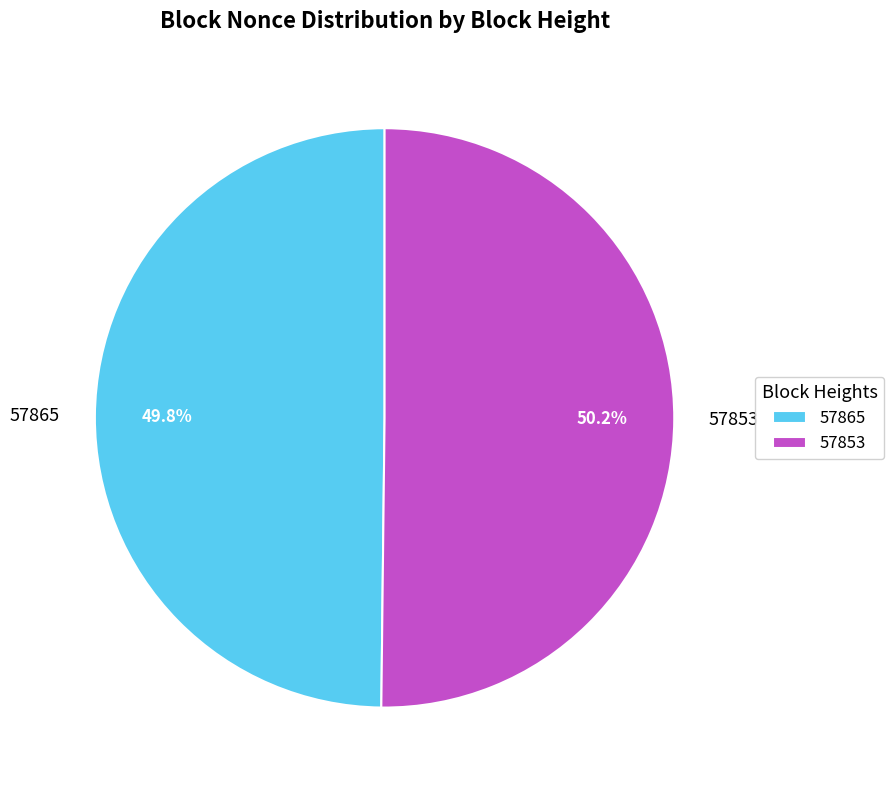

To the nearest percent, what is the difference between the largest and smallest slice percentages?

0%